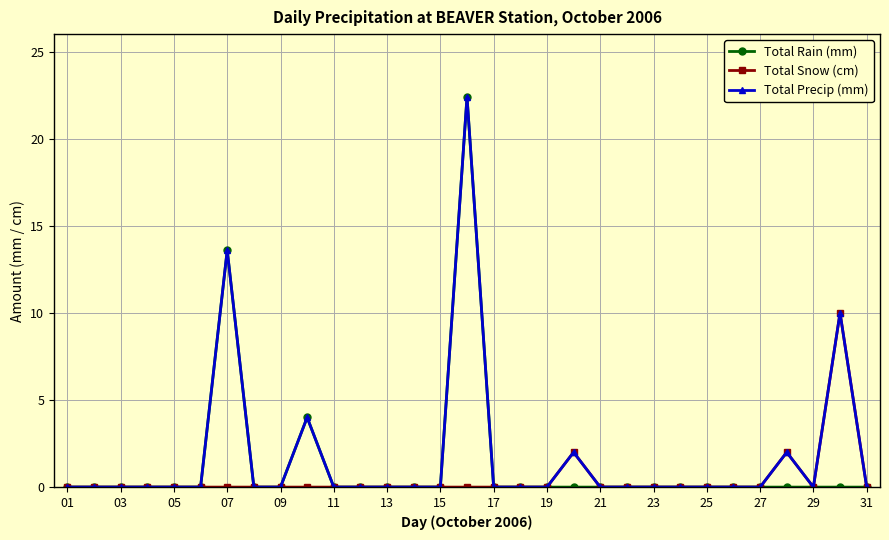

How many lines are shown in the chart?

3